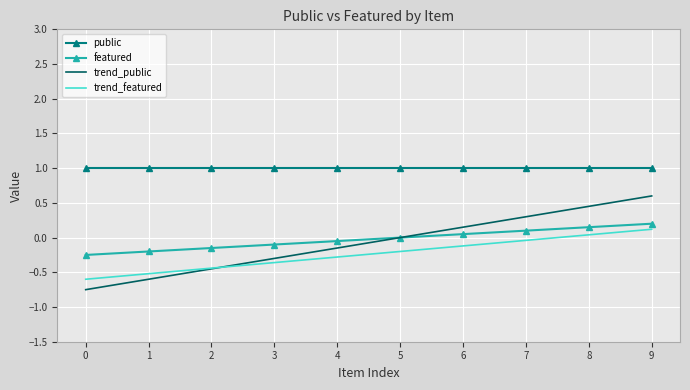

What is the greatest value displayed?

1.0